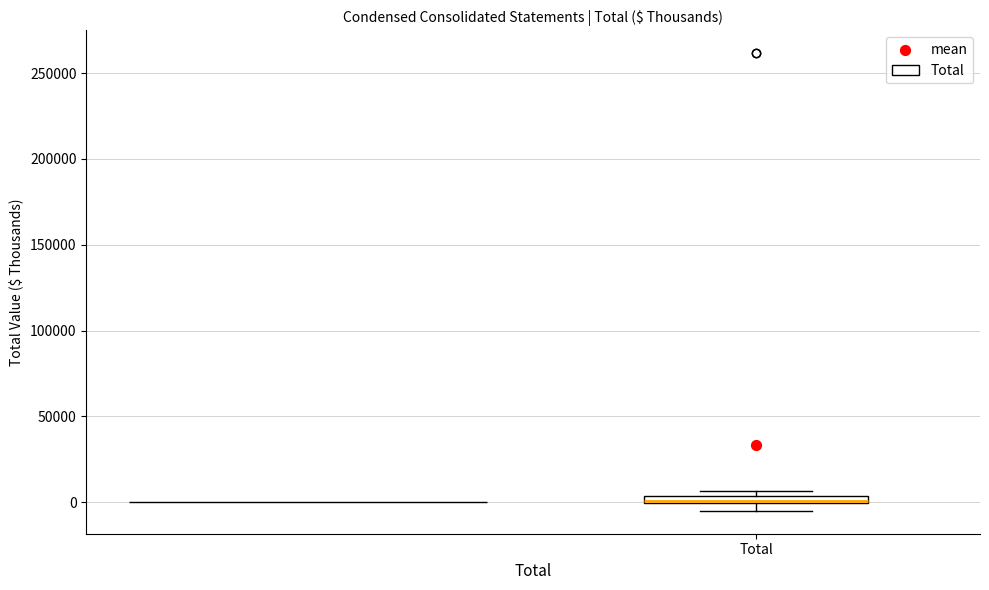

Where is the upper edge of the box for Total on the y-axis? The values are not printed on the chart, so give them approximately, as read against the axis.

5000